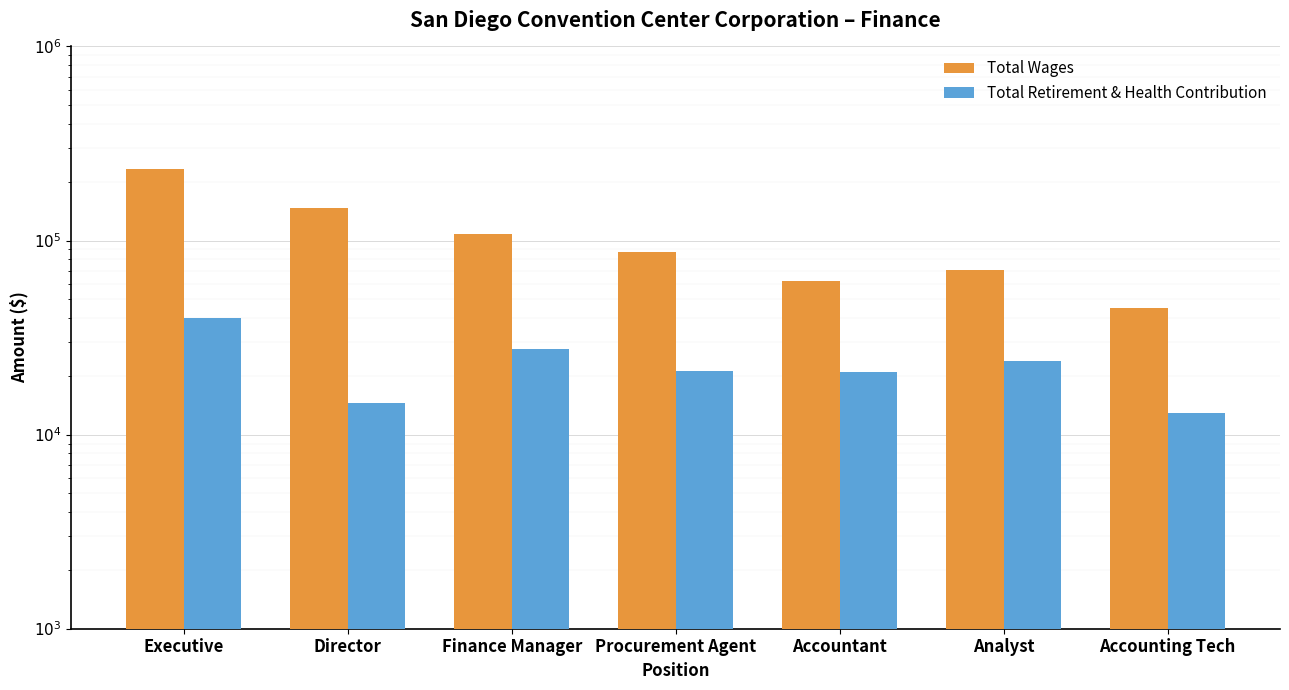

At which category is the sum across all series the highest?

Executive